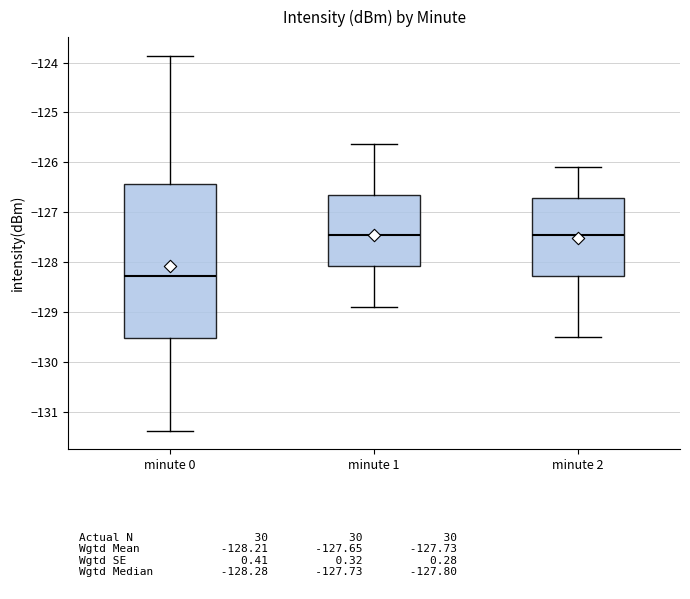

Which box is the tallest, from its lower edge to its upper edge?

minute 0